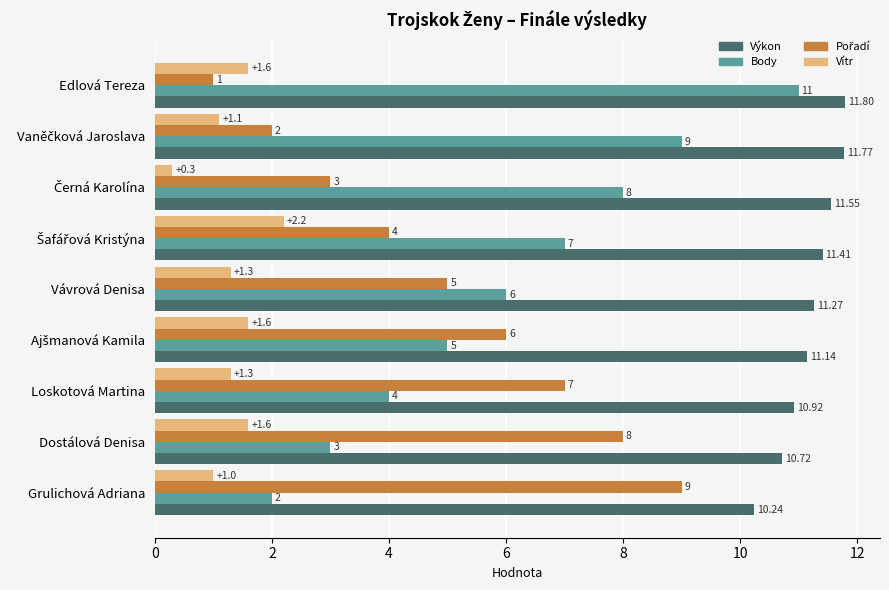

Where is Body nearest to the value 6?

Vávrová Denisa